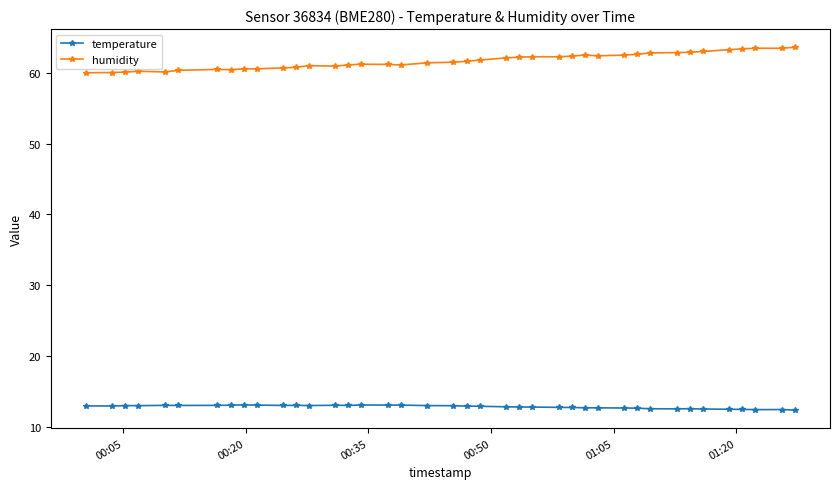

What is the smallest value displayed?

12.4